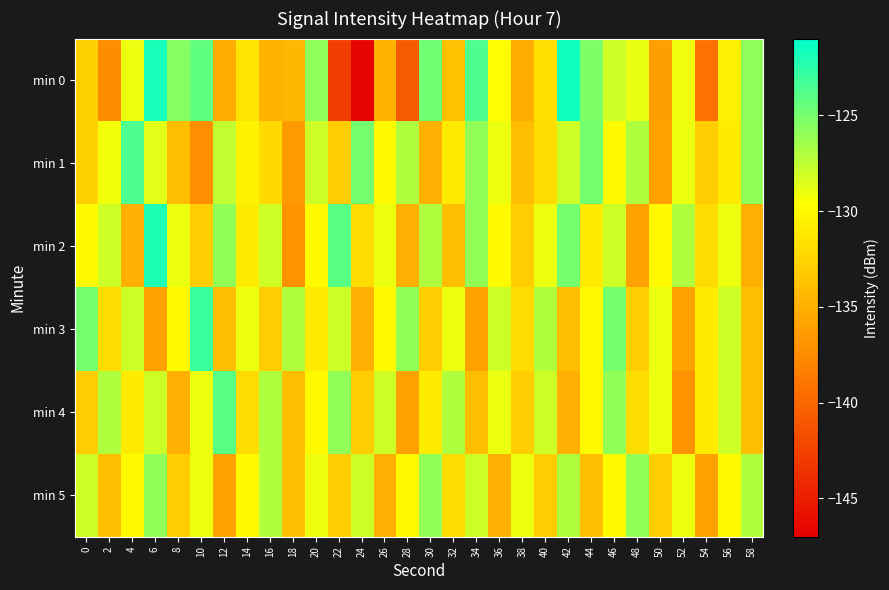

Rank the series at 50 from highest to lowest value.

min 3, min 4, min 2, min 5, min 1, min 0